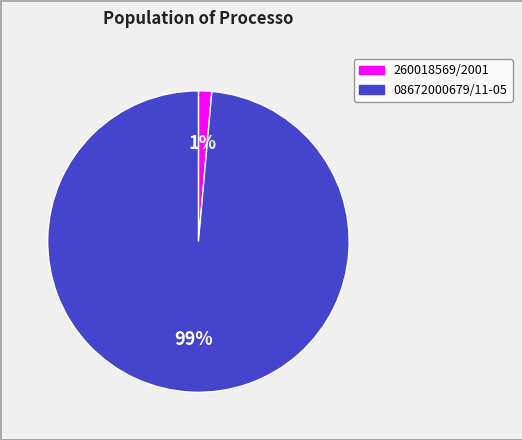

Which category accounts for the majority?

08672000679/11-05